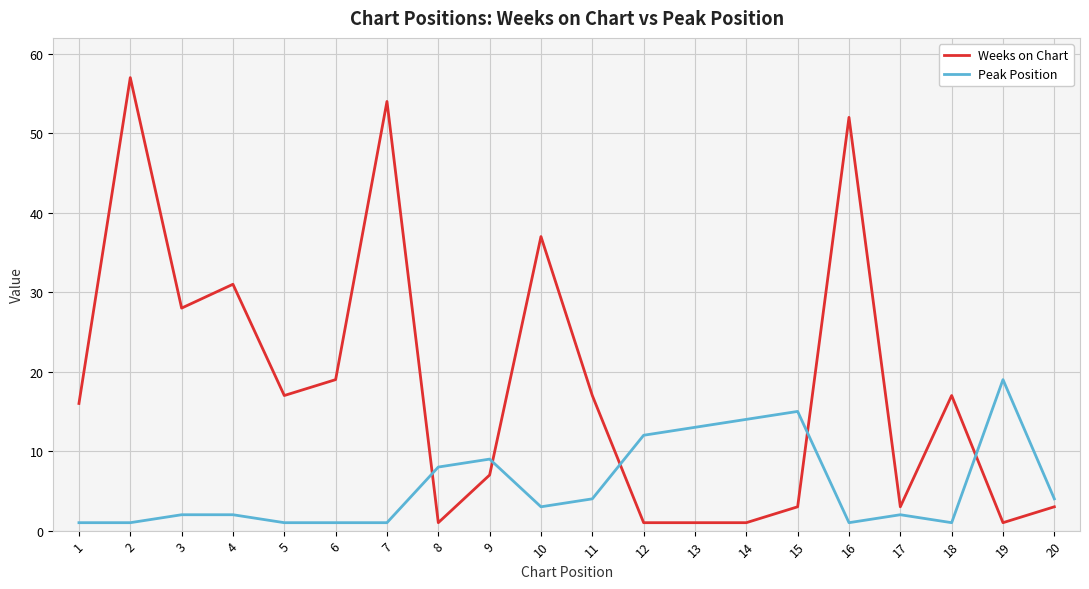

What are all the series names shown in the legend?

Weeks on Chart, Peak Position